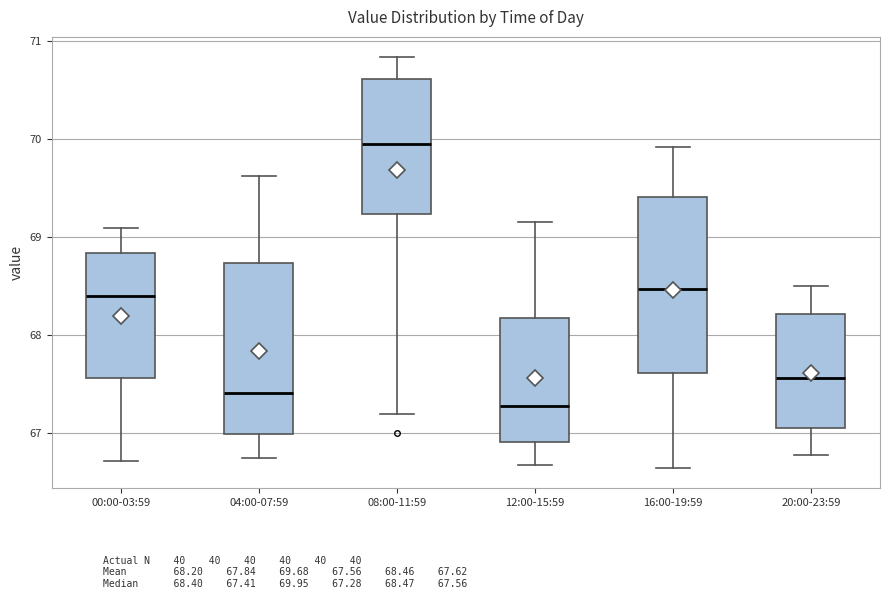

Which box's median line is the lowest?

12:00-15:59